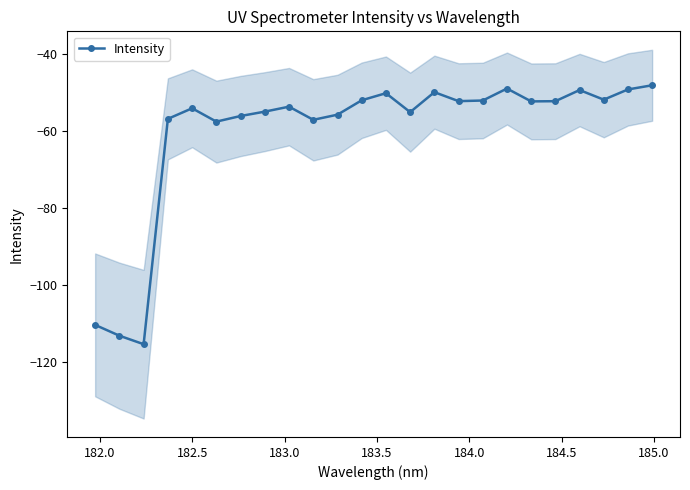

How many lines are shown in the chart?

1